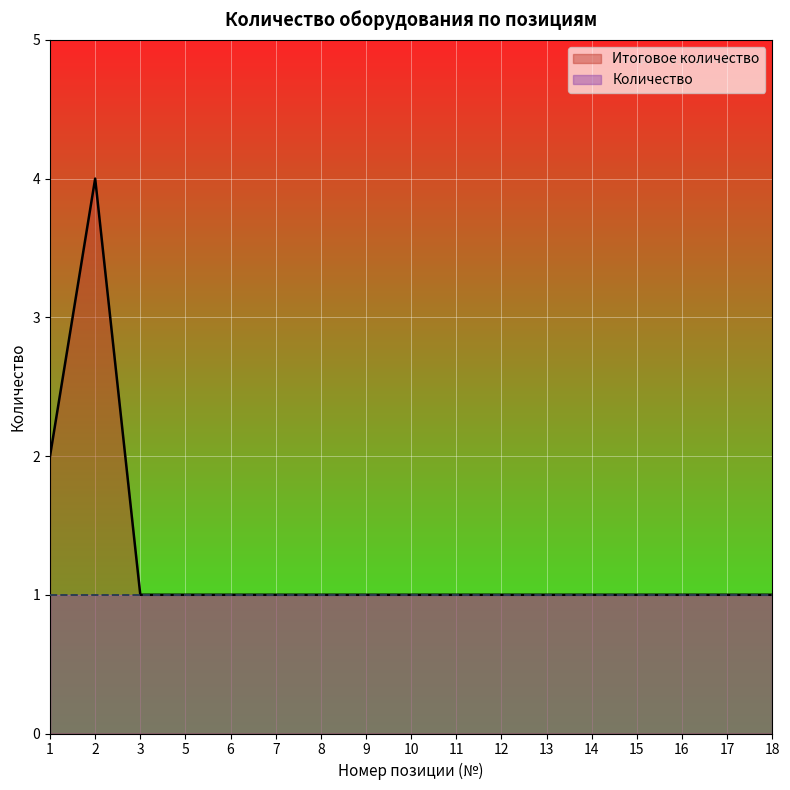

Count the values in the range 1 to 2.

16